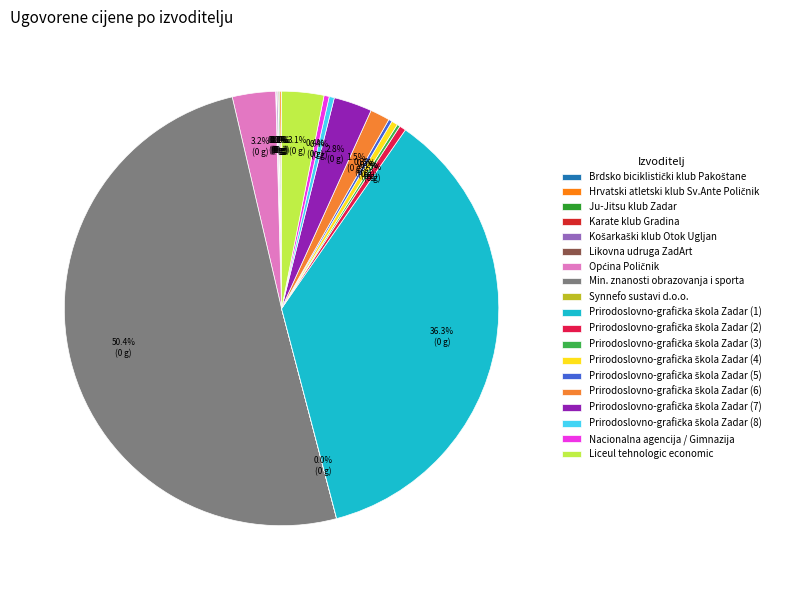

Which category has the biggest portion of the pie?

Min. znanosti obrazovanja i sporta